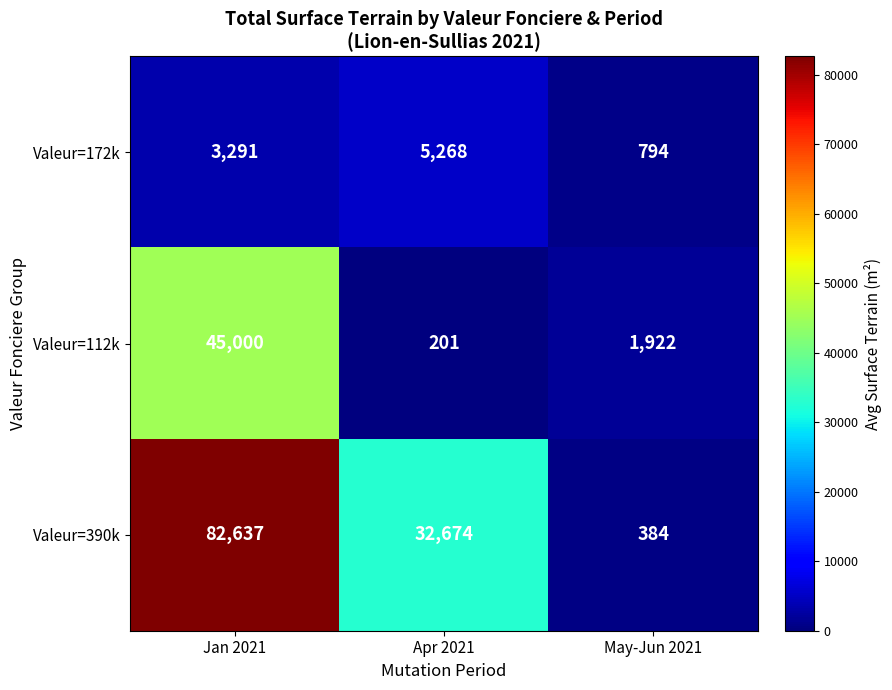

Which label corresponds to the smallest value in the chart?

Apr 2021